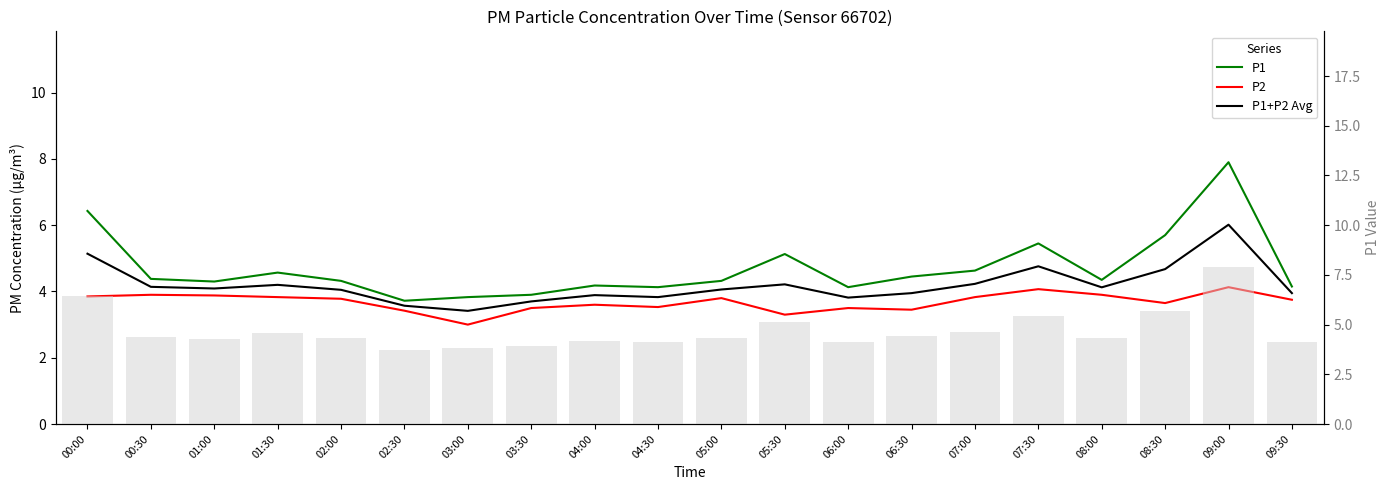

What is the highest value of the P1 series?

7.9